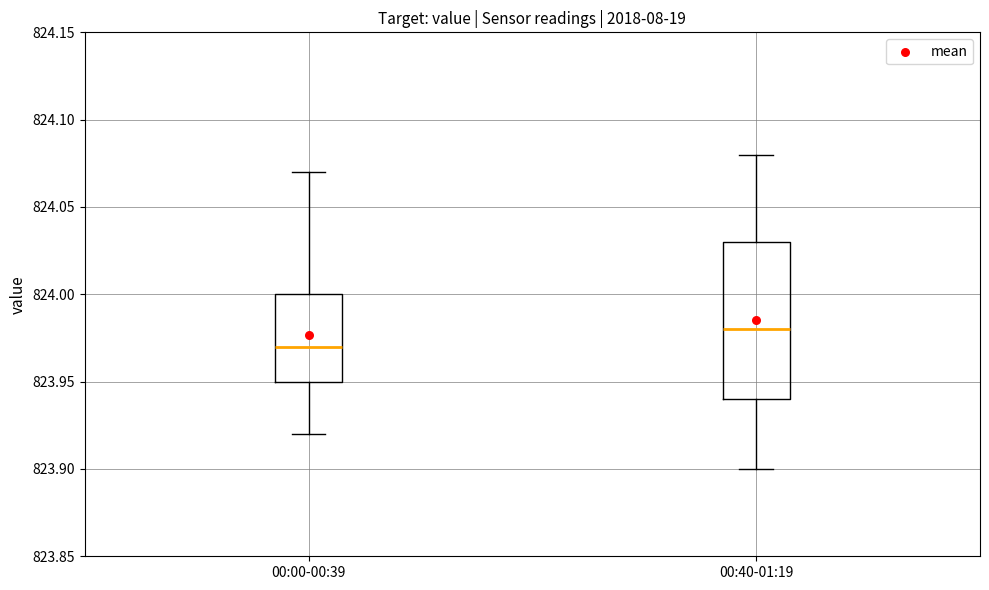

Where does the upper whisker of the box for 00:40-01:19 end on the y-axis? The values are not printed on the chart, so give them approximately, as read against the axis.

824.08